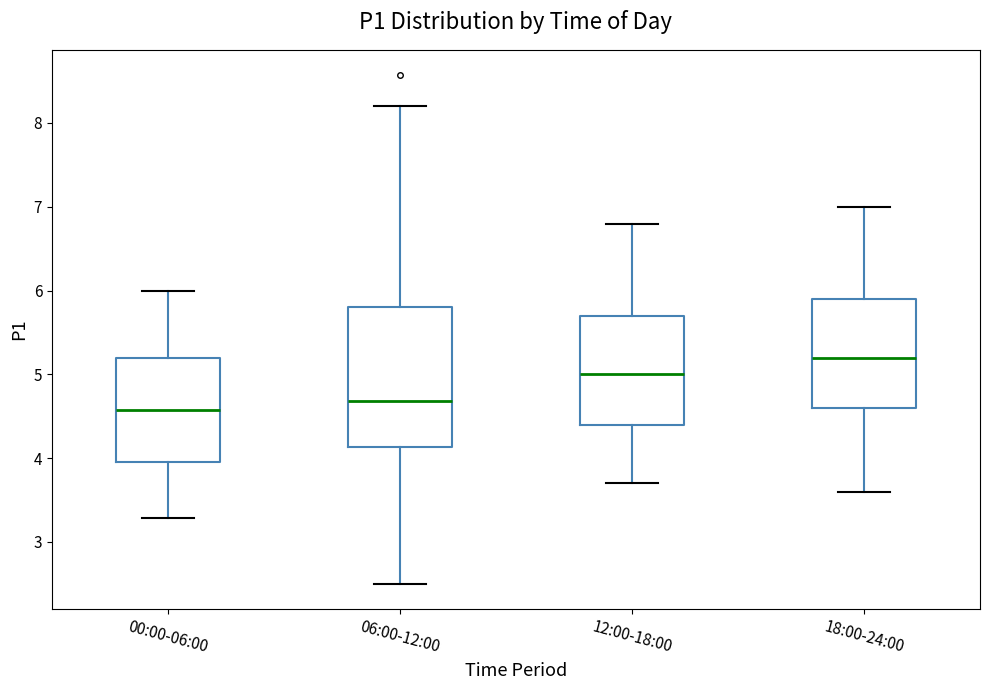

Comparing the boxes themselves (not the whiskers), which one is the tallest?

06:00-12:00